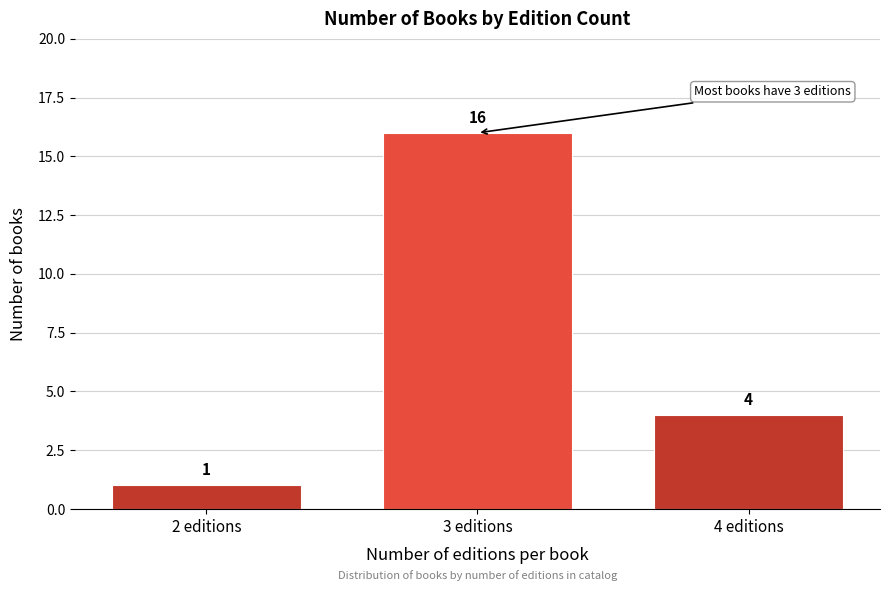

Reading left to right, list all the values displayed in this chart.

2 editions=1	3 editions=16	4 editions=4